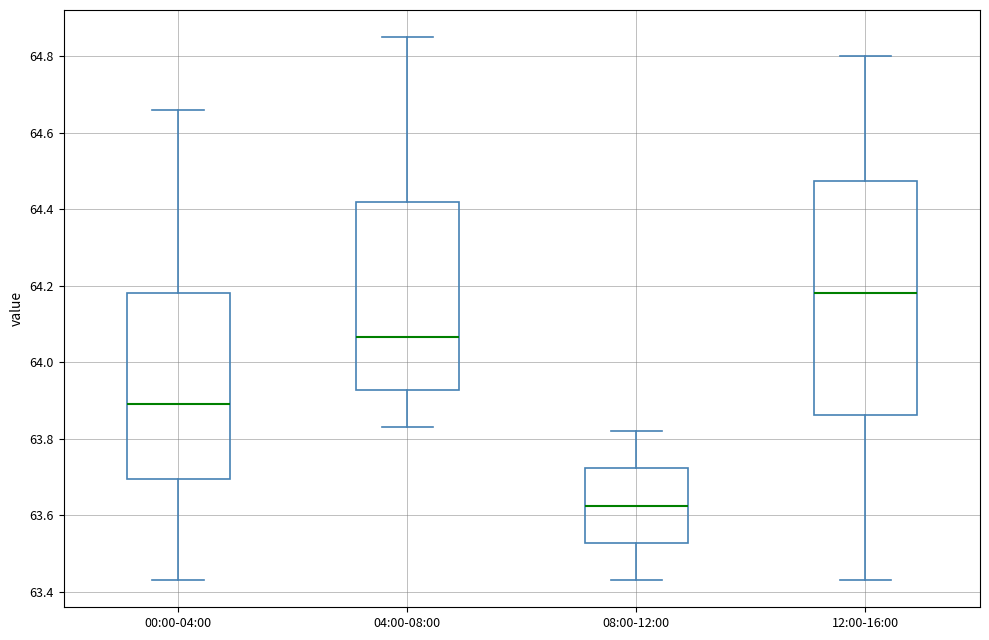

Reading left to right, read every box against the y-axis: the position of its median line, the range the box covers, and the ends of its whiskers. The values are not printed on the chart, so give them approximately, as read against the axis.

00:00-04:00: median 63.90, box 63.70 to 64.18, whiskers 63.44 to 64.66
04:00-08:00: median 64.06, box 63.92 to 64.42, whiskers 63.84 to 64.86
08:00-12:00: median 63.62, box 63.52 to 63.72, whiskers 63.44 to 63.82
12:00-16:00: median 64.18, box 63.86 to 64.48, whiskers 63.44 to 64.80